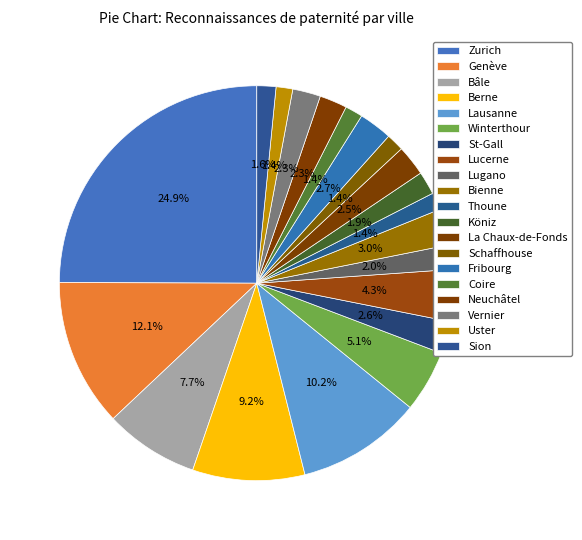

Combined, do Bienne and Winterthour account for over 50%?

No